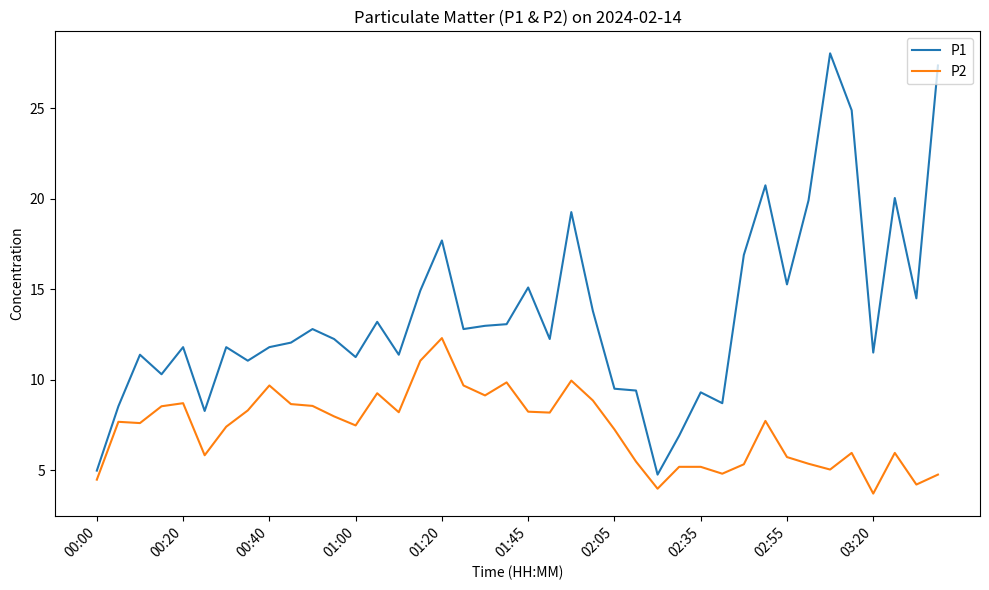

Rank the series by their maximum value, from highest to lowest.

P1, P2